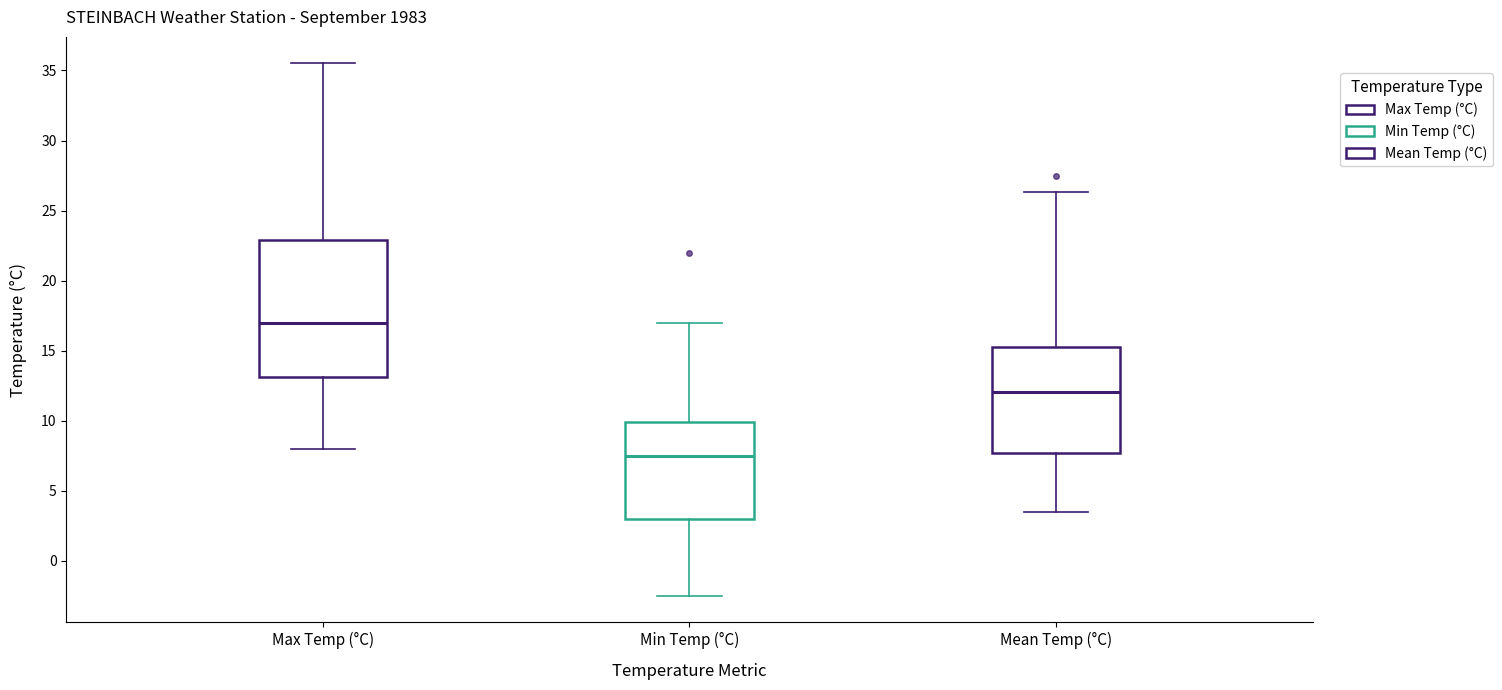

Which box is the tallest, from its lower edge to its upper edge?

Max Temp (°C)